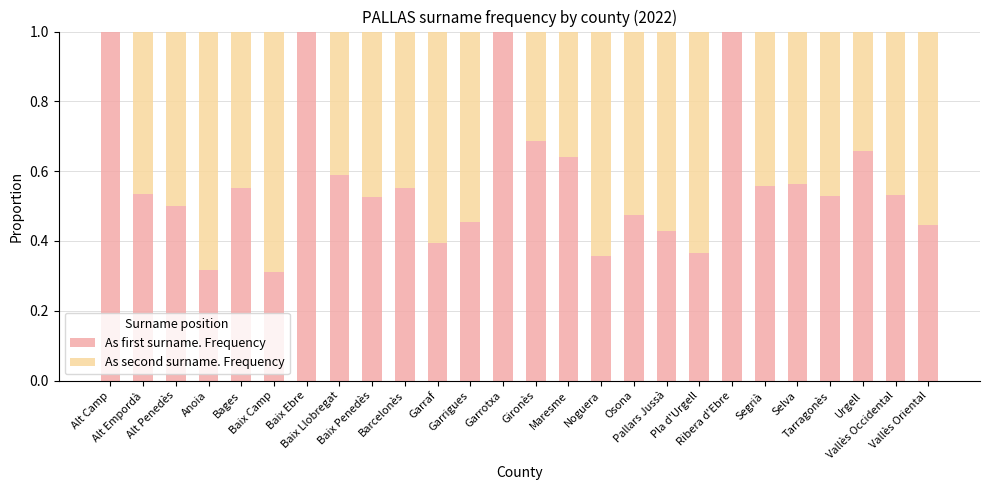

The value of As first surname. Frequency at Bages is 0.6. True or false?

True